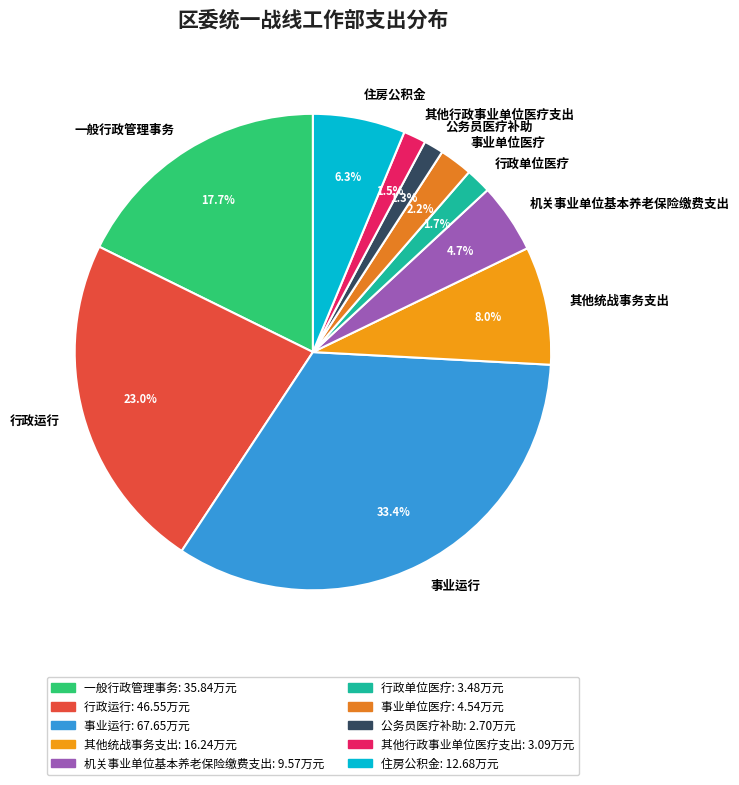

To the nearest percent, what portion does 其他统战事务支出 represent?

8%